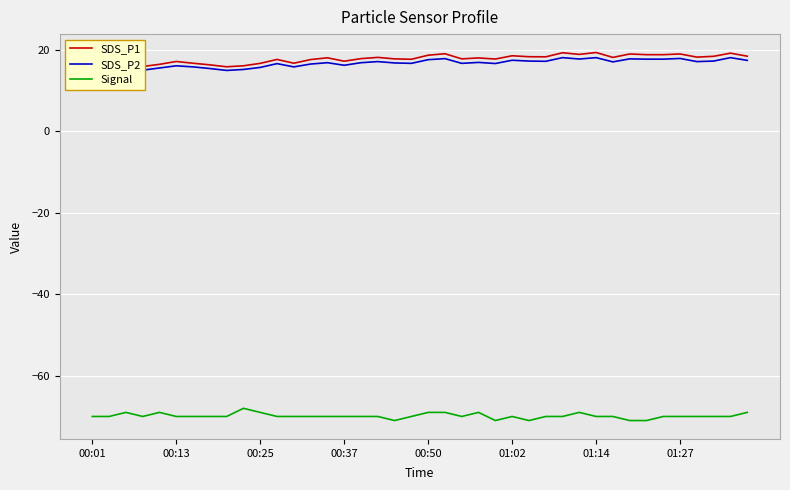

What is the smallest value displayed?

-71.0